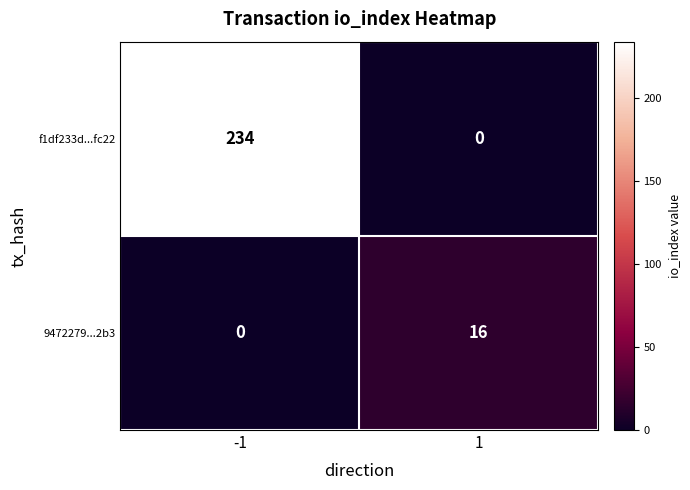

What is the difference between the maximum and minimum values in the f1df233d...fc22 series?

234